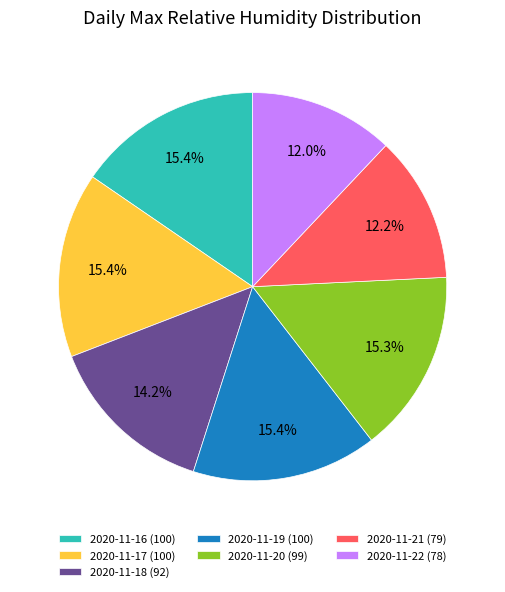

How many slices are in this pie chart?

7